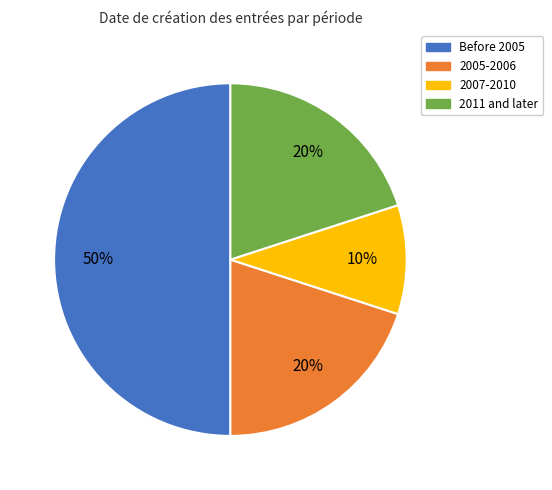

Count the number of slices in the pie.

4